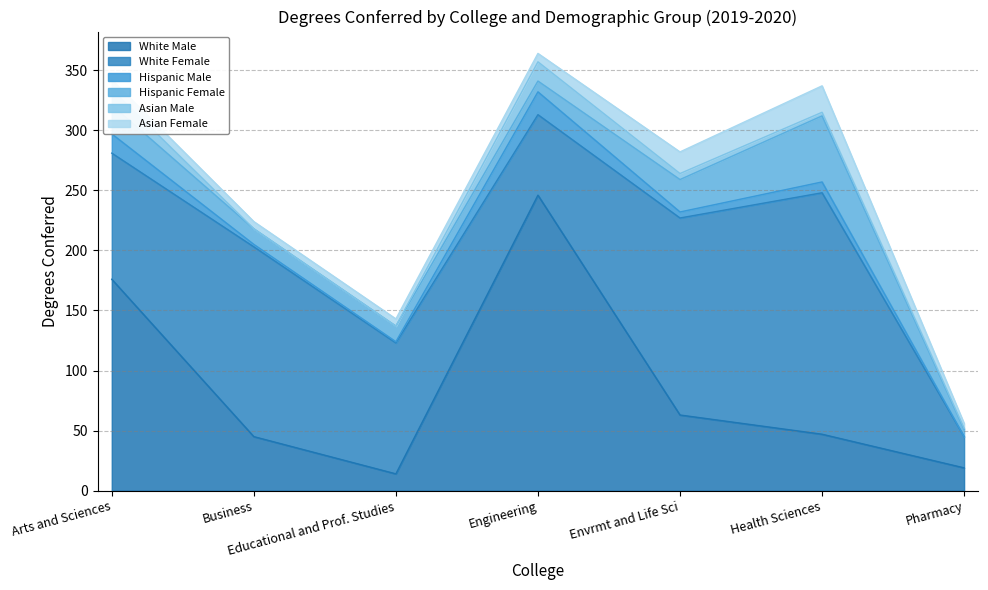

Reading left to right, transcribe all the data shown in this chart.

White Male: 176	45	14	246	63	47	19
White Female: 105	158	109	67	164	201	26
Hispanic Male: 16	2	1	19	5	9	0
Hispanic Female: 24	13	13	9	27	55	6
Asian Male: 13	0	0	16	5	3	1
Asian Female: 8	6	6	7	18	22	4